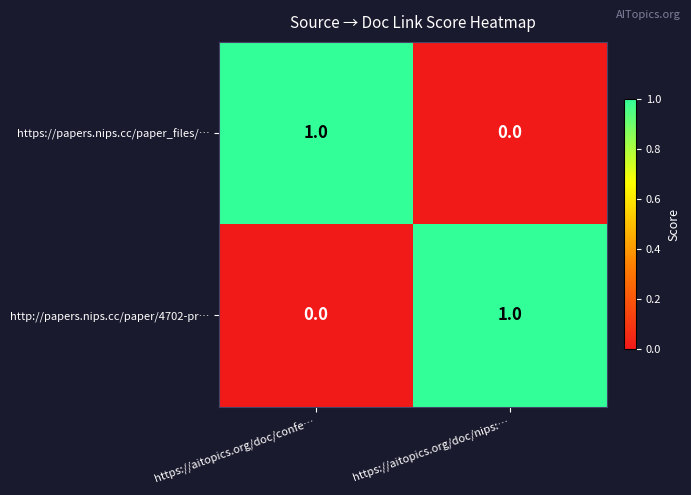

How many values in https://papers.nips.cc/paper_files/… are above zero?

1